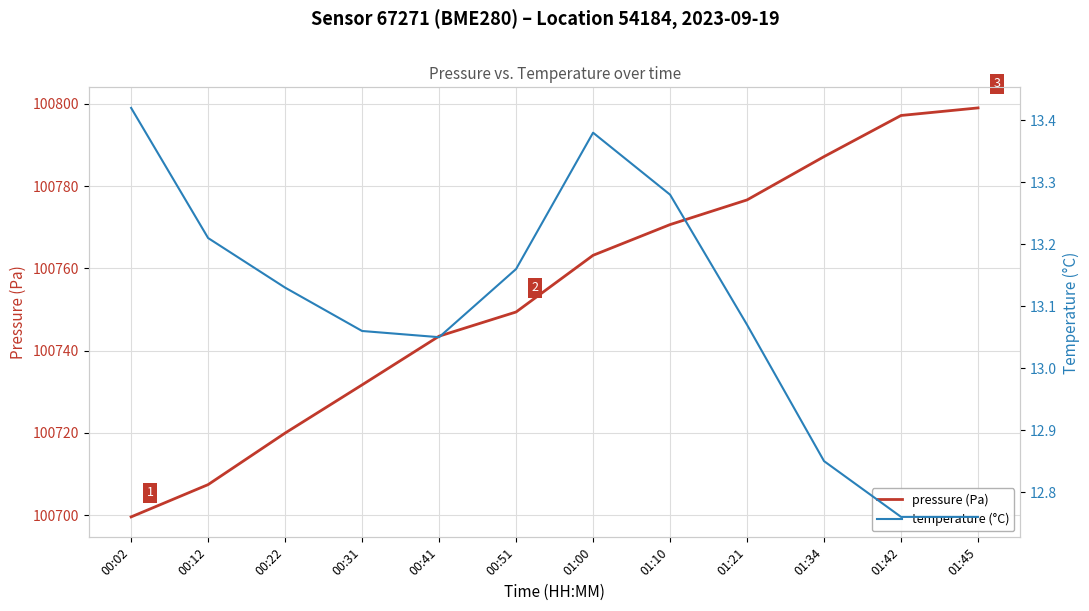

Is the value of pressure (Pa) at 00:31 greater than the value of temperature (°C) at 00:12?

Yes